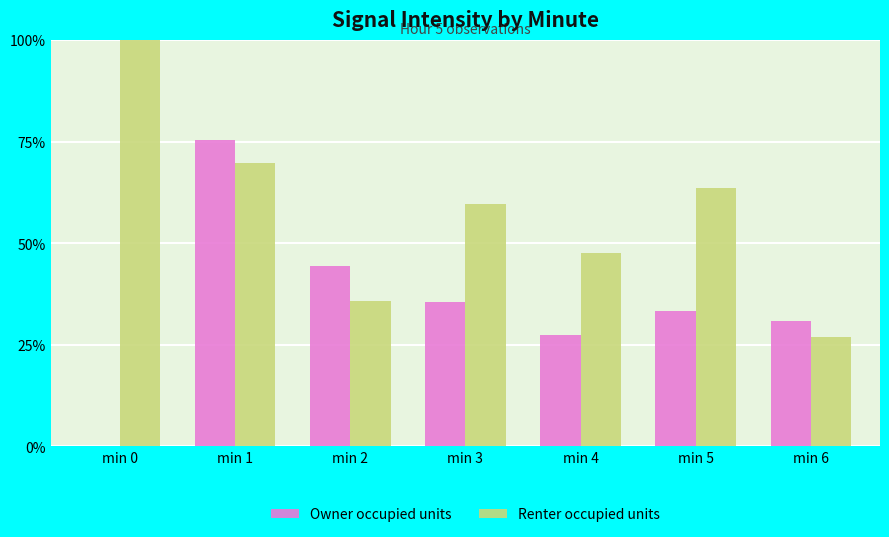

True or false: Renter occupied units has a value of 107.5 at min 5.

False